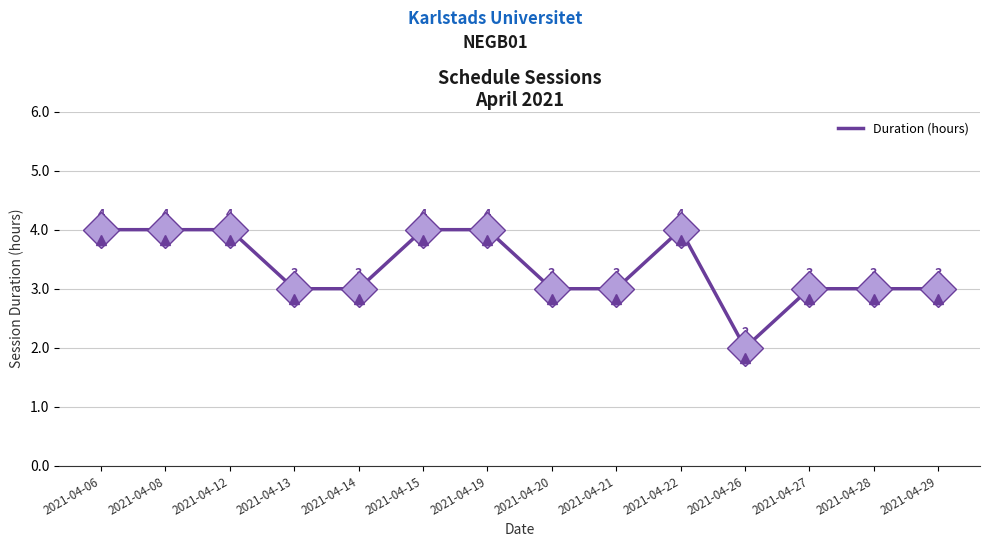

Reading right to left, what are all the values shown in this chart?

3	3	3	2	4	3	3	4	4	3	3	4	4	4